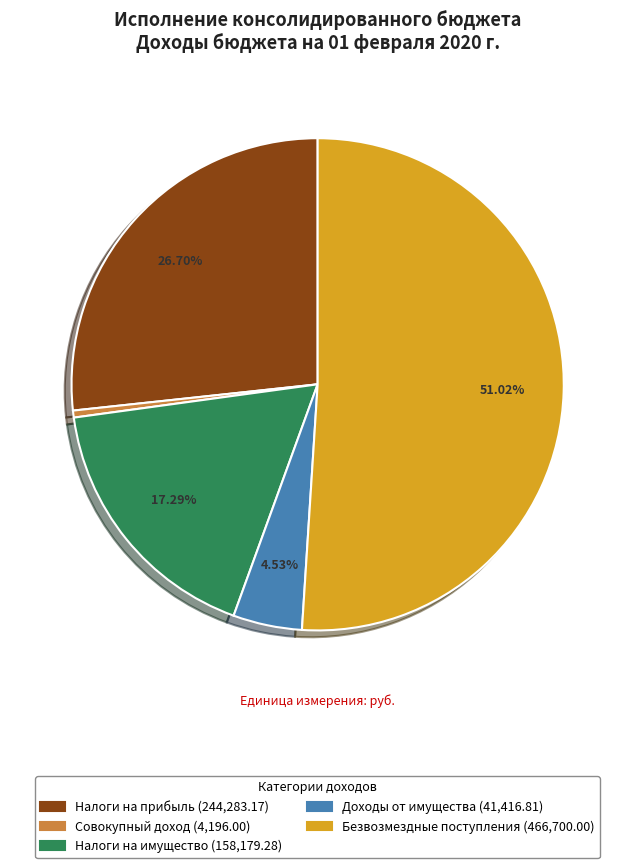

Does any single category account for the majority?

Yes